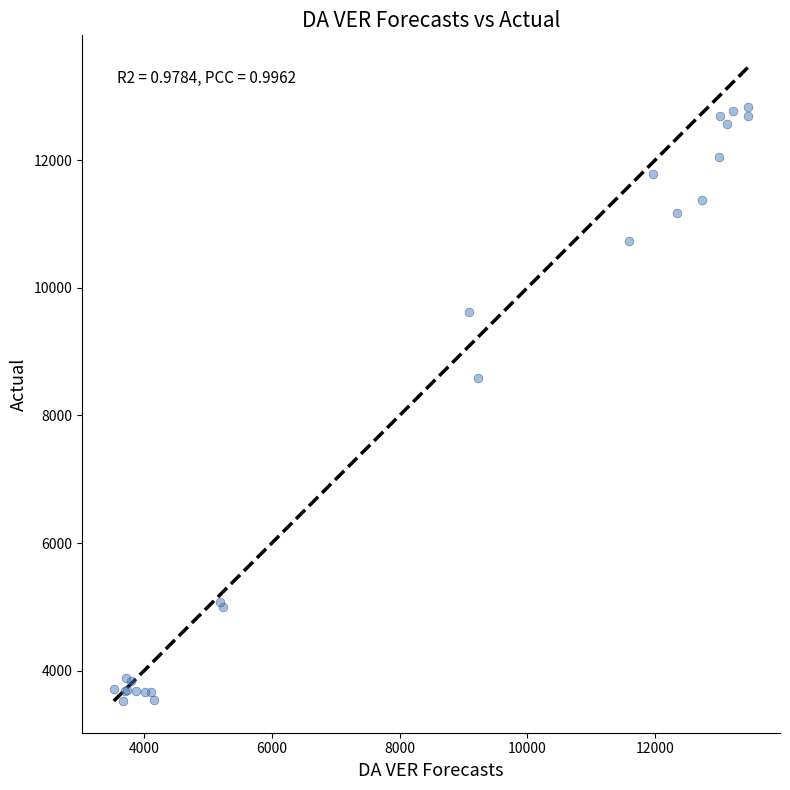

What Y value in the scatter plot is closest to 8178?

8579.9